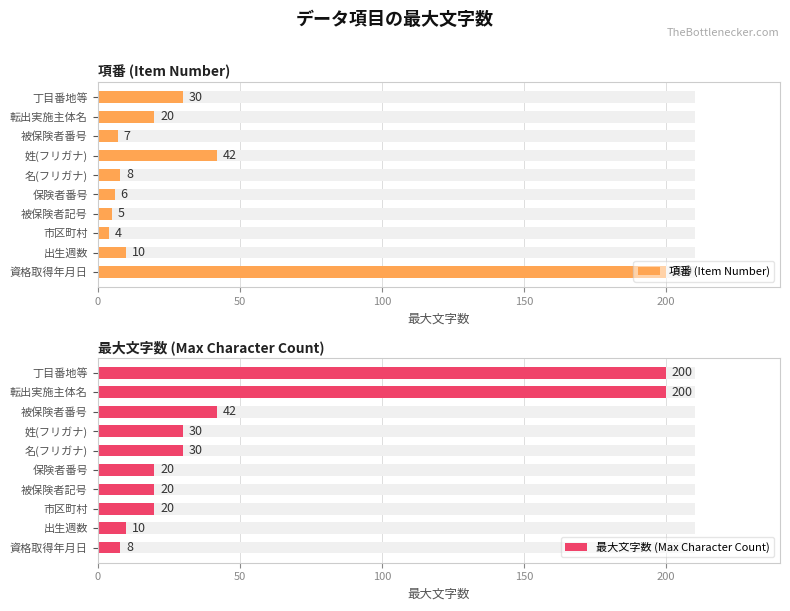

What is the difference between the 項番 (Item Number) values at 7 and 6?

1